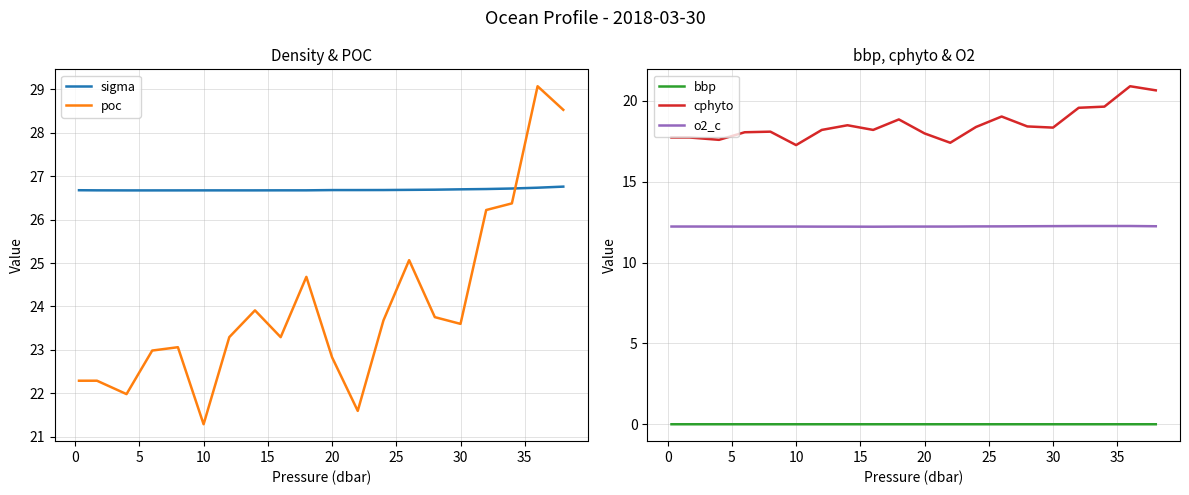

What is the highest value of the cphyto series?

20.9